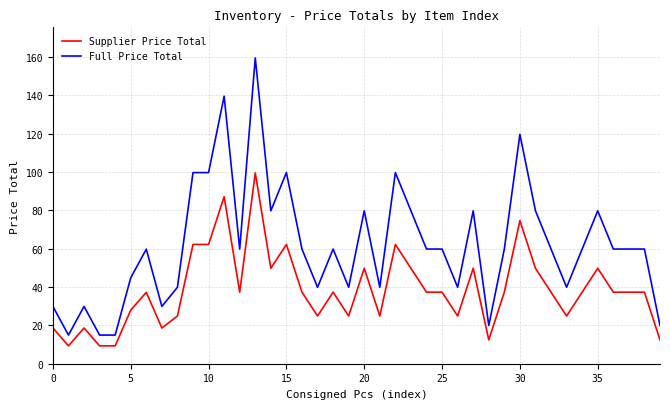

How many distinct data groups are displayed?

2